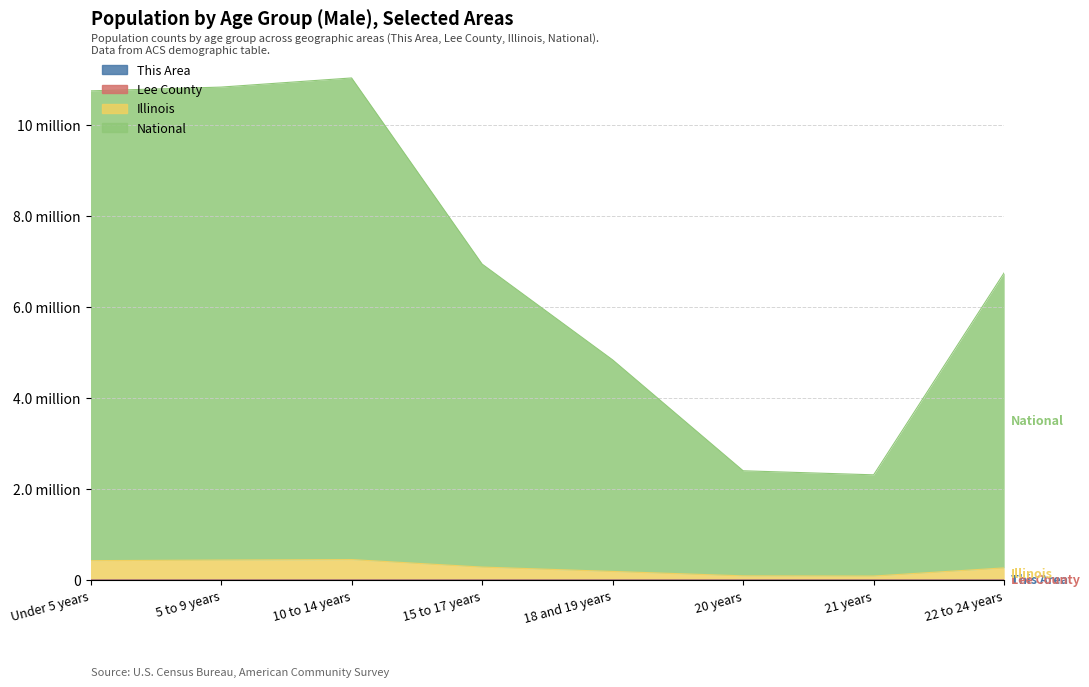

Which has a higher value, Under 5 years or 10 to 14 years?

10 to 14 years